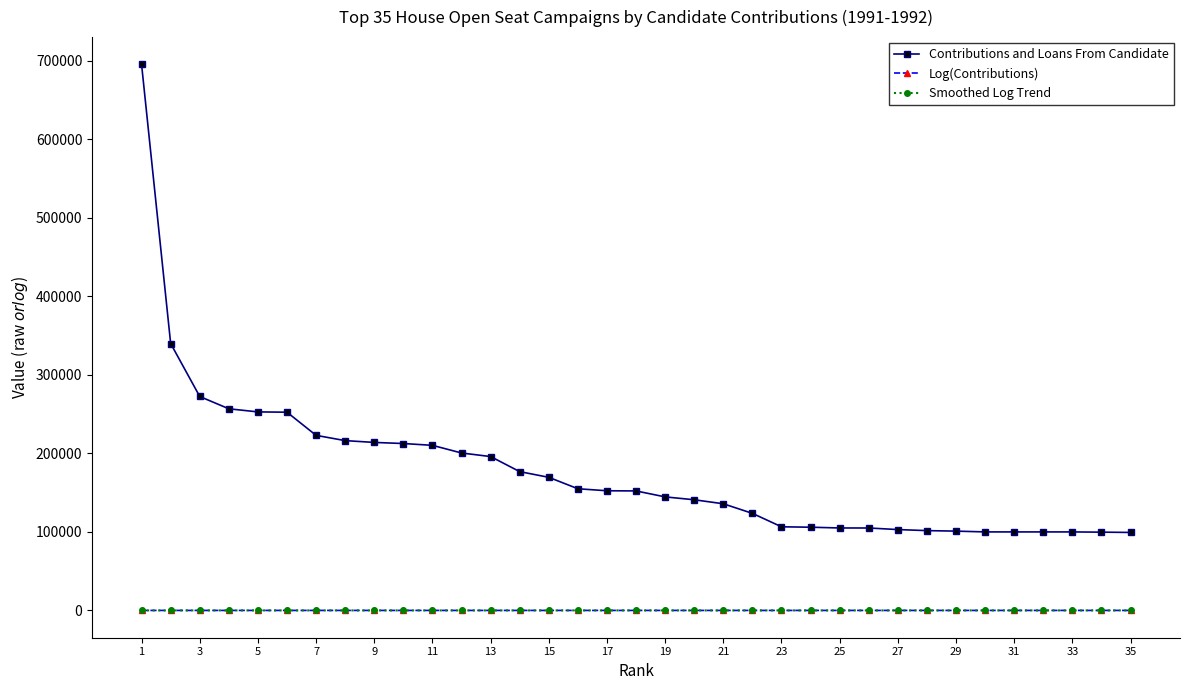

How many distinct data groups are displayed?

3